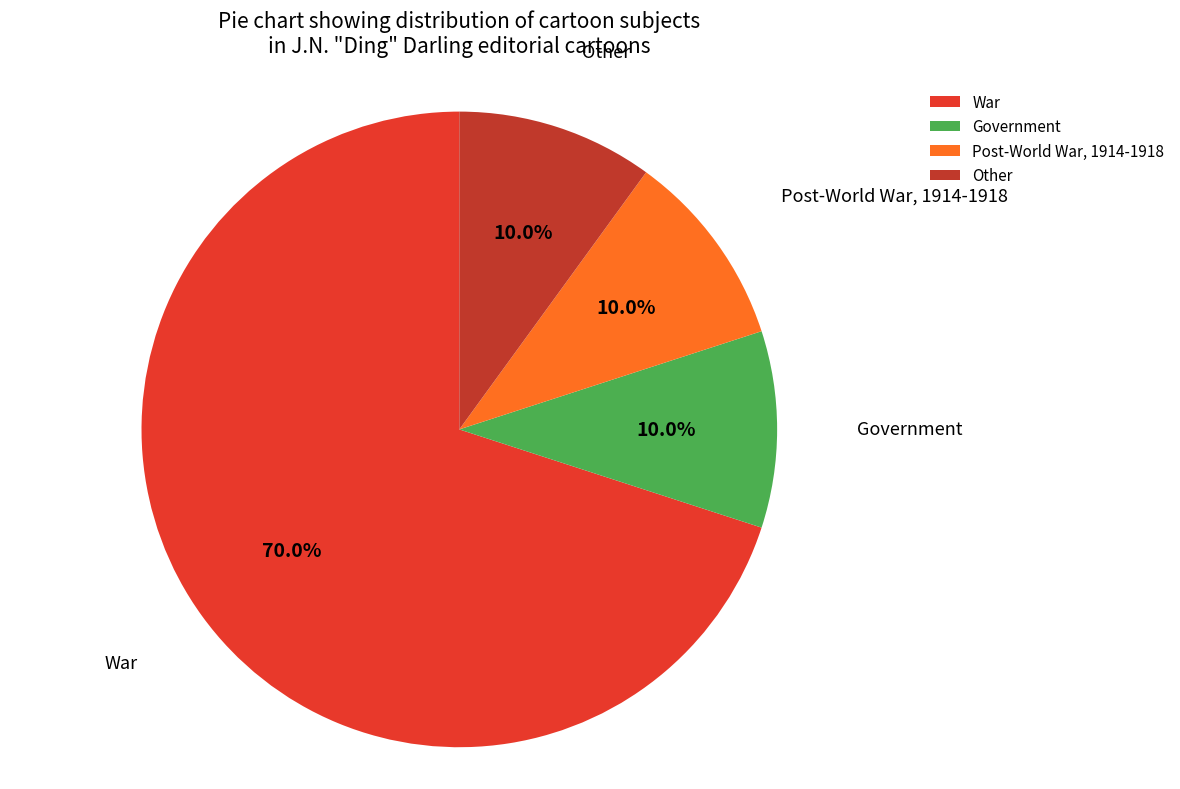

Which slice is the largest?

War